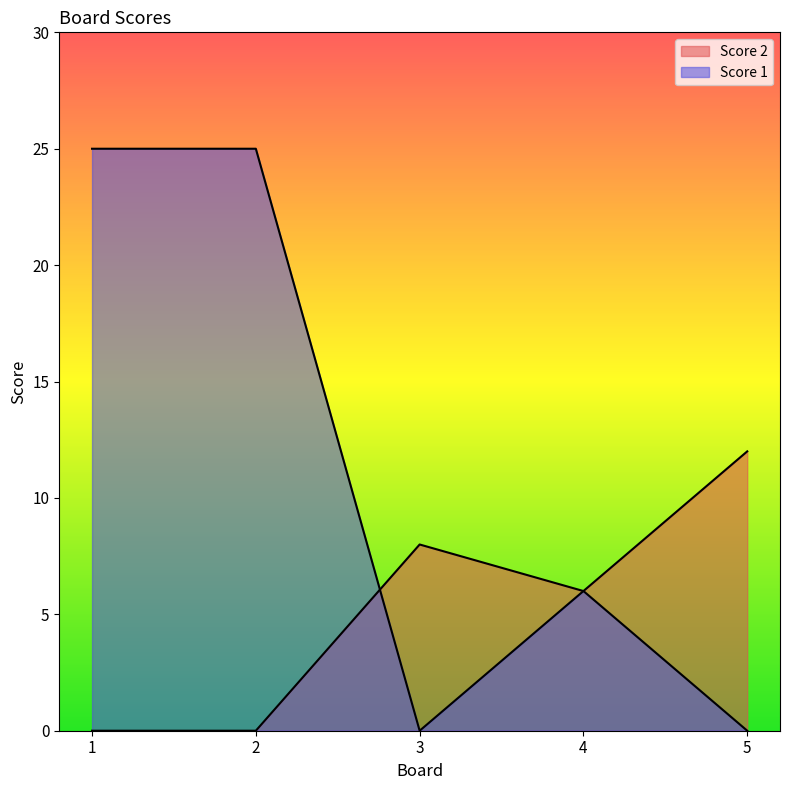

At which label does Score 1 reach its peak?

1